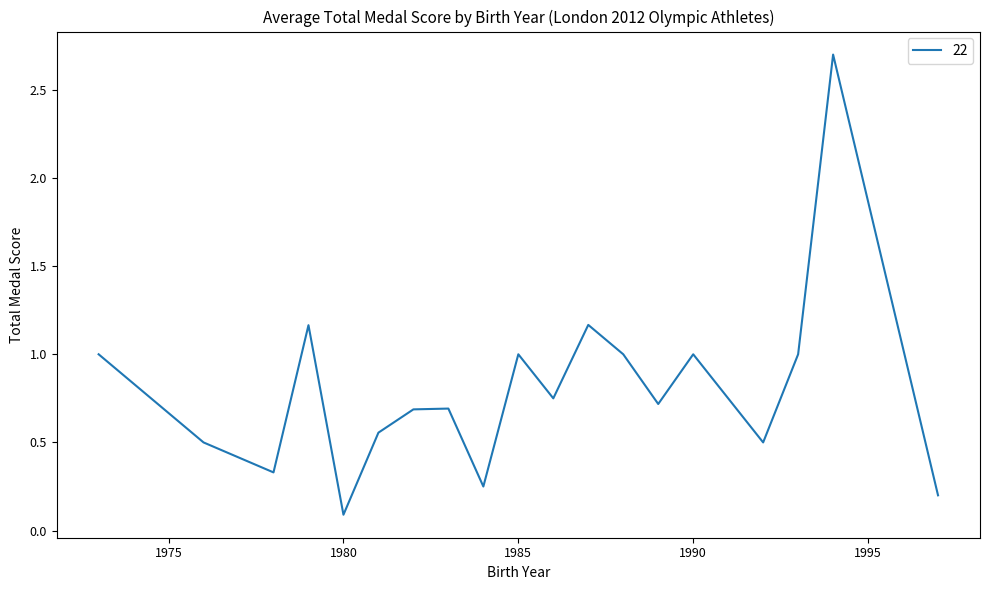

What is the greatest value displayed?

2.7